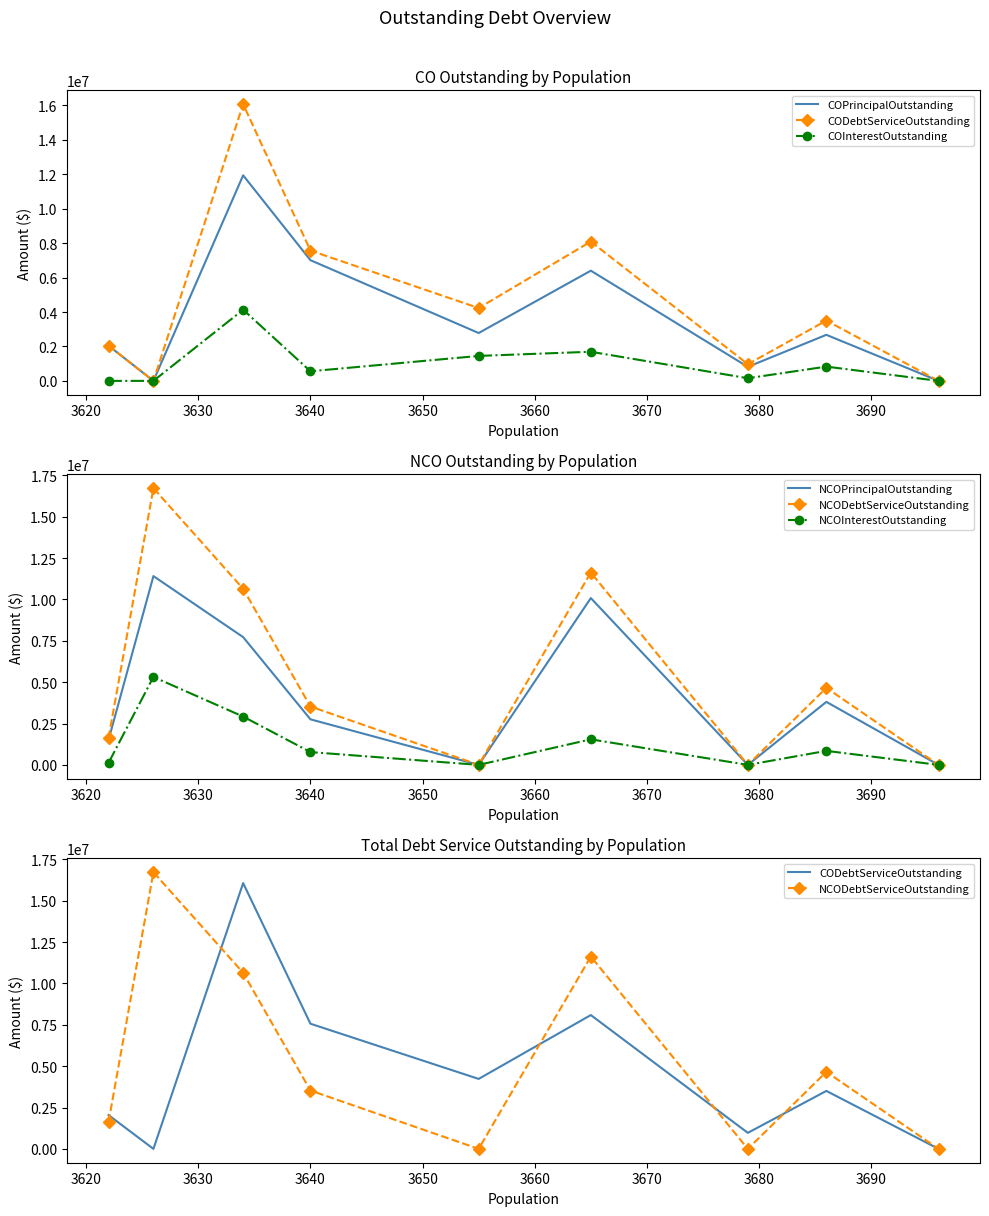

True or false: NCODebtServiceOutstanding and NCOInterestOutstanding cross at least once.

False